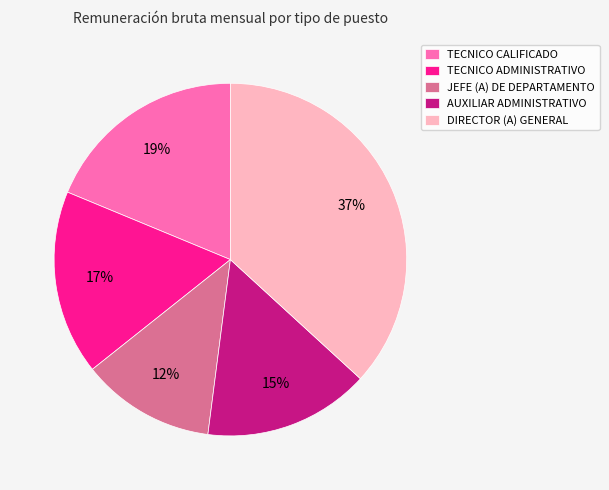

To the nearest percent, what is the combined percentage of DIRECTOR (A) GENERAL and TECNICO ADMINISTRATIVO?

54%